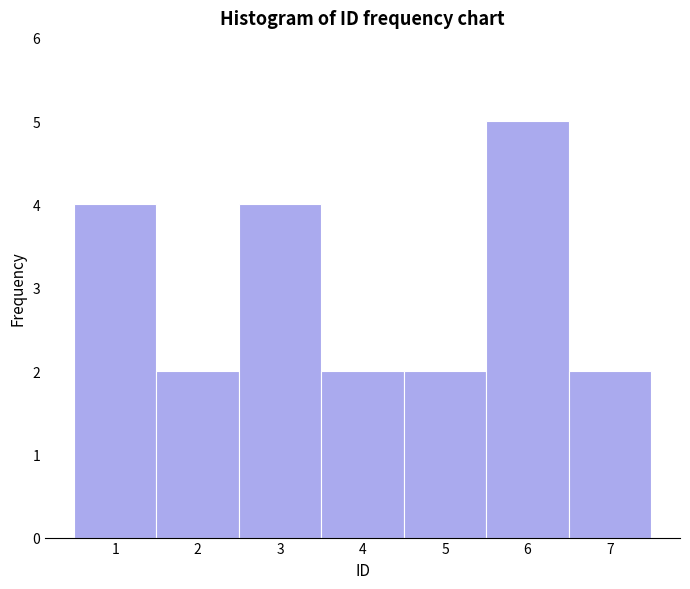

Reading left to right, list every bar in this chart as the range it spans on the x-axis followed by its height. The values are not printed on the chart, so give them approximately, as read against the axis.

0.5 to 1.5: 4
1.5 to 2.5: 2
2.5 to 3.5: 4
3.5 to 4.5: 2
4.5 to 5.5: 2
5.5 to 6.5: 5
6.5 to 7.5: 2